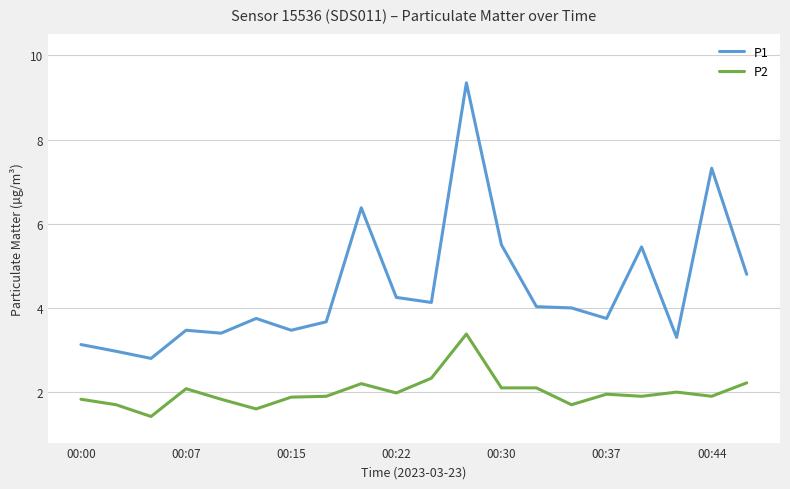

What is the lowest value of the P2 series?

1.4